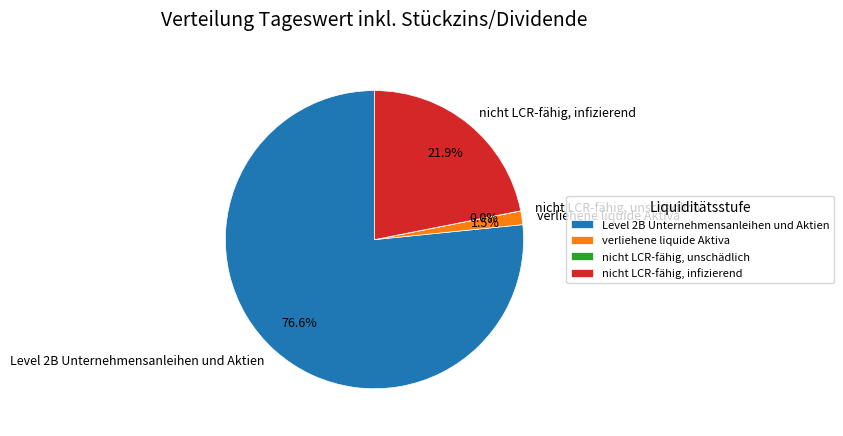

What percentage do nicht LCR-fähig, infizierend and verliehene liquide Aktiva together represent?

23.4%